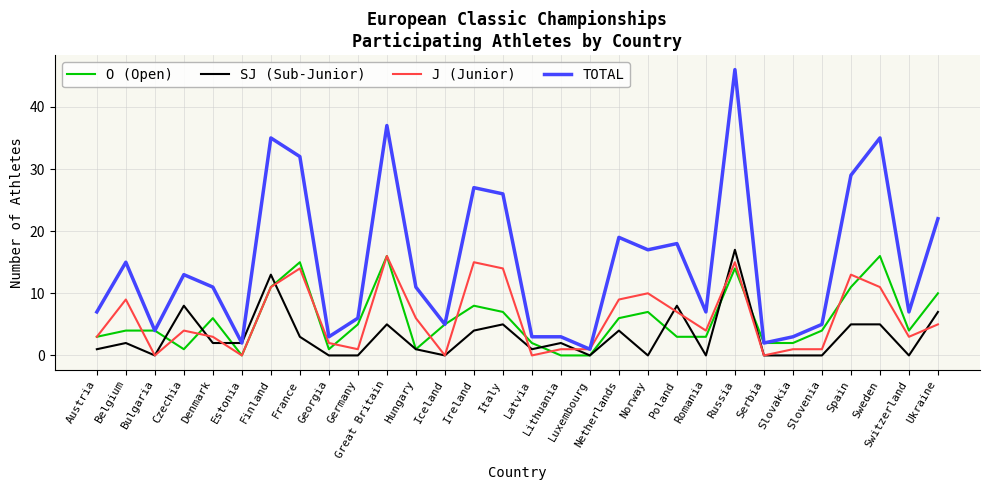

What is the total value across all series at Great Britain?

74